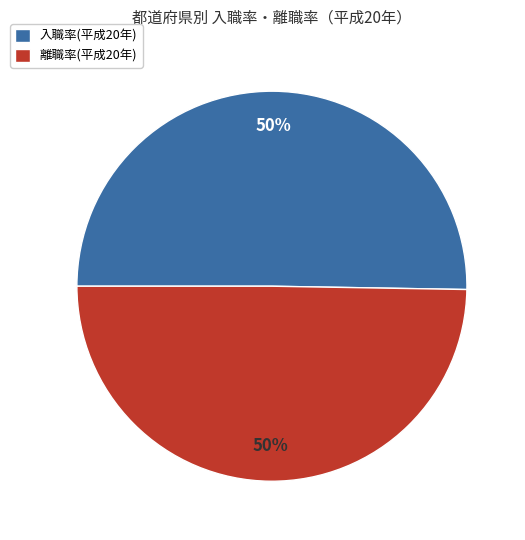

To the nearest percent, what is the average slice percentage?

50%